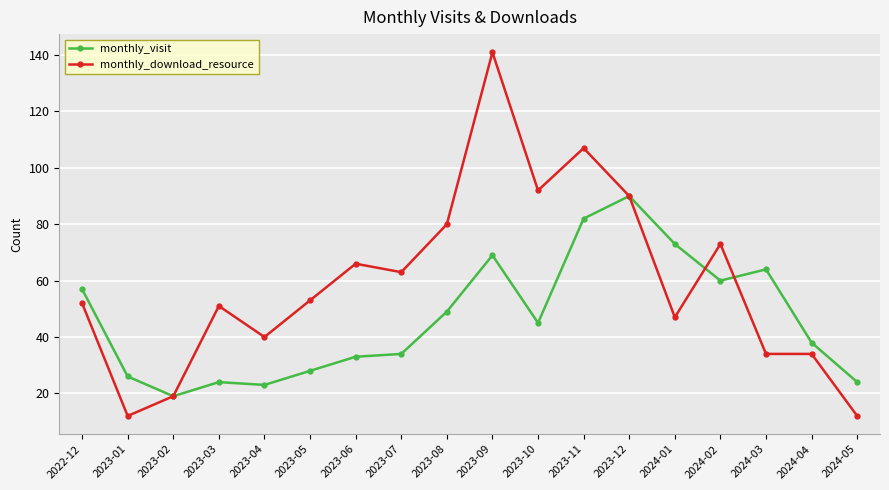

Where is the first local minimum for monthly_visit?

2023-02